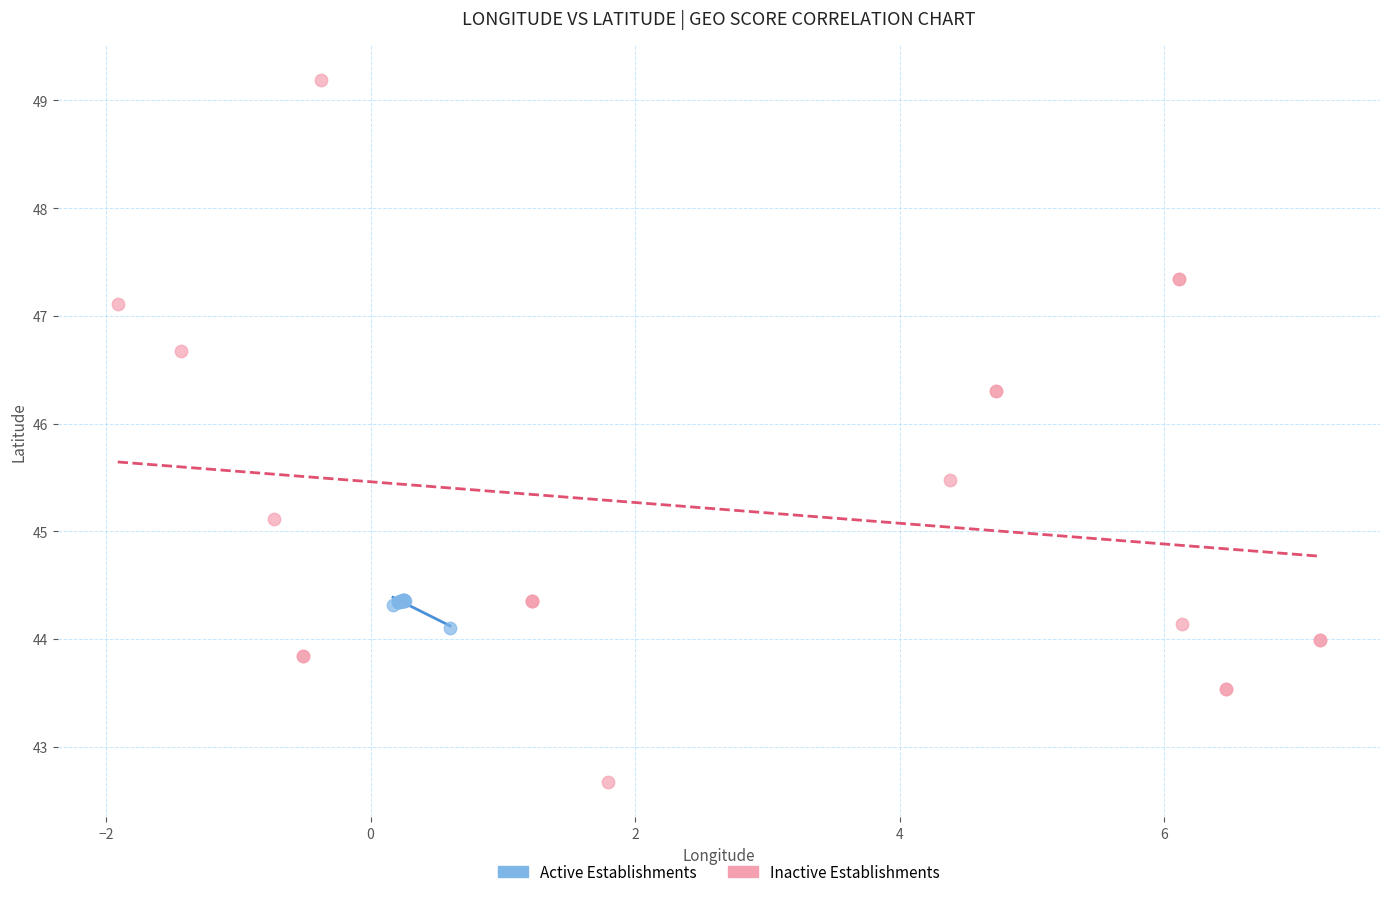

Which series reaches the minimum Y coordinate?

Inactive Establishments